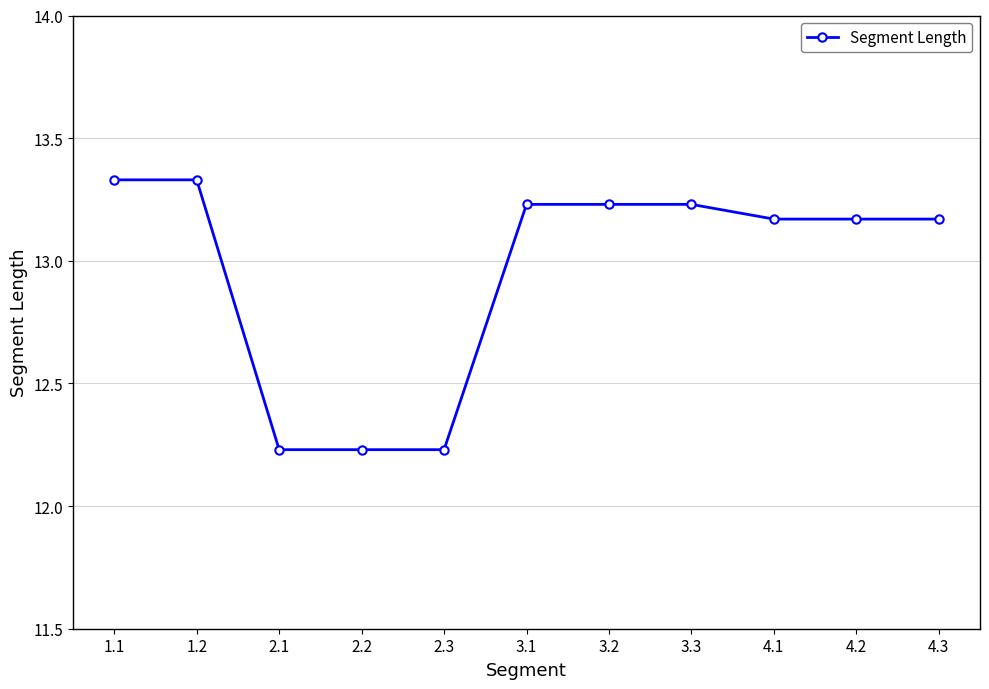

What position from the left is 2.3?

5